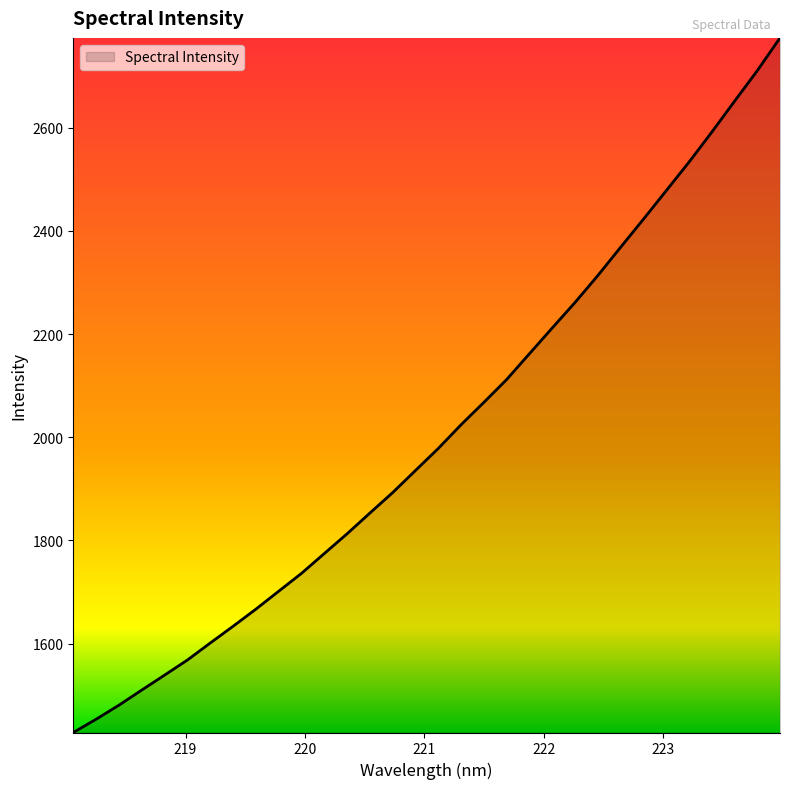

What is the smallest value displayed?

1427.5